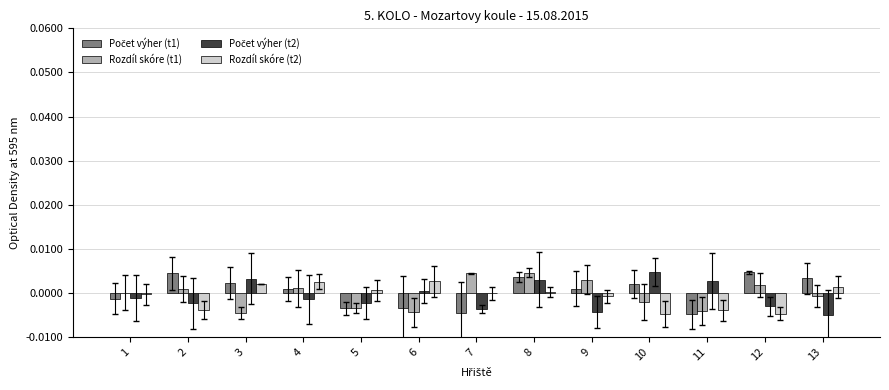

The Rozdíl skóre (t2) series shows -0.0 at 12. True or false?

True